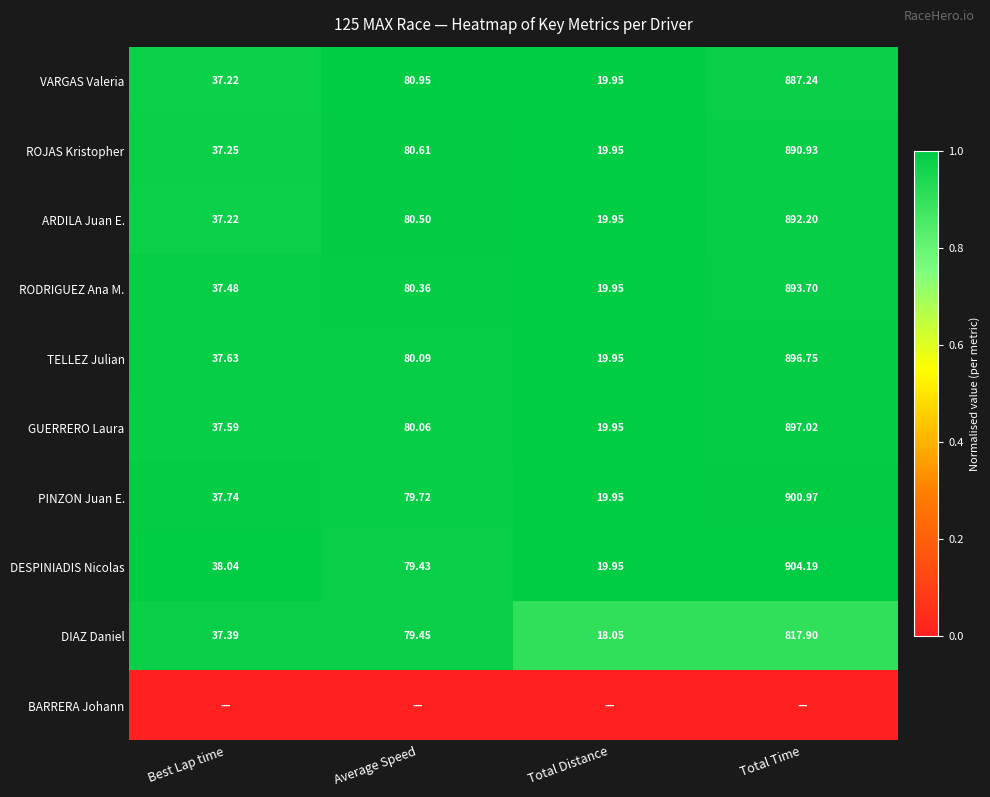

Rank the categories by DIAZ Daniel value from highest to lowest.

Total Time, Average Speed, Best Lap time, Total Distance